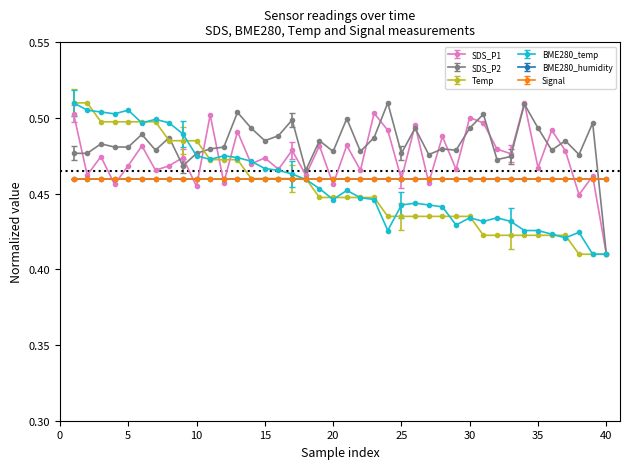

Does the chart have visible grid lines?

No